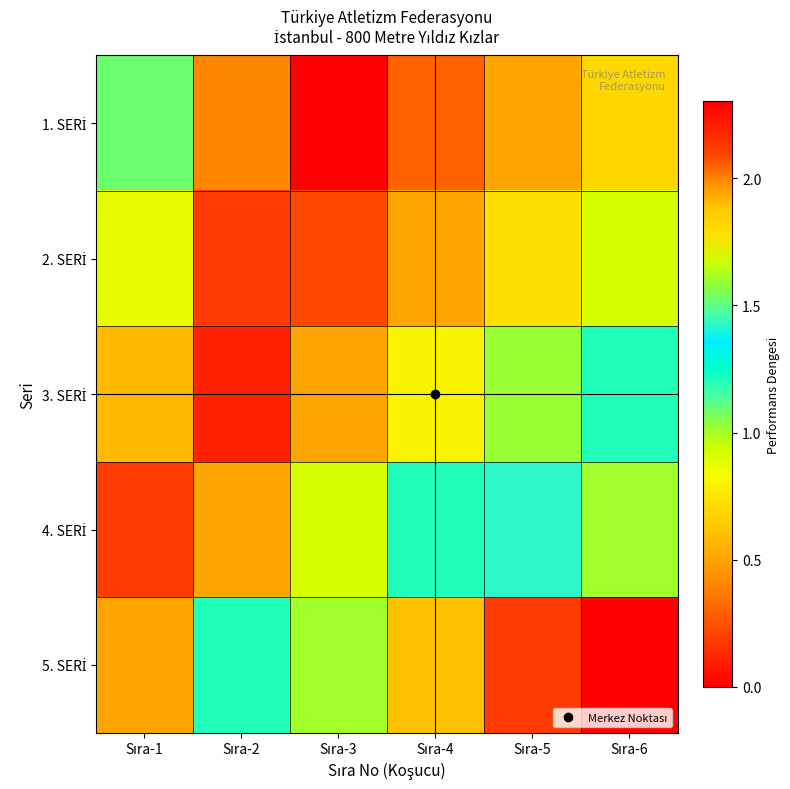

Which series has the largest range (max minus min)?

5. SERİ